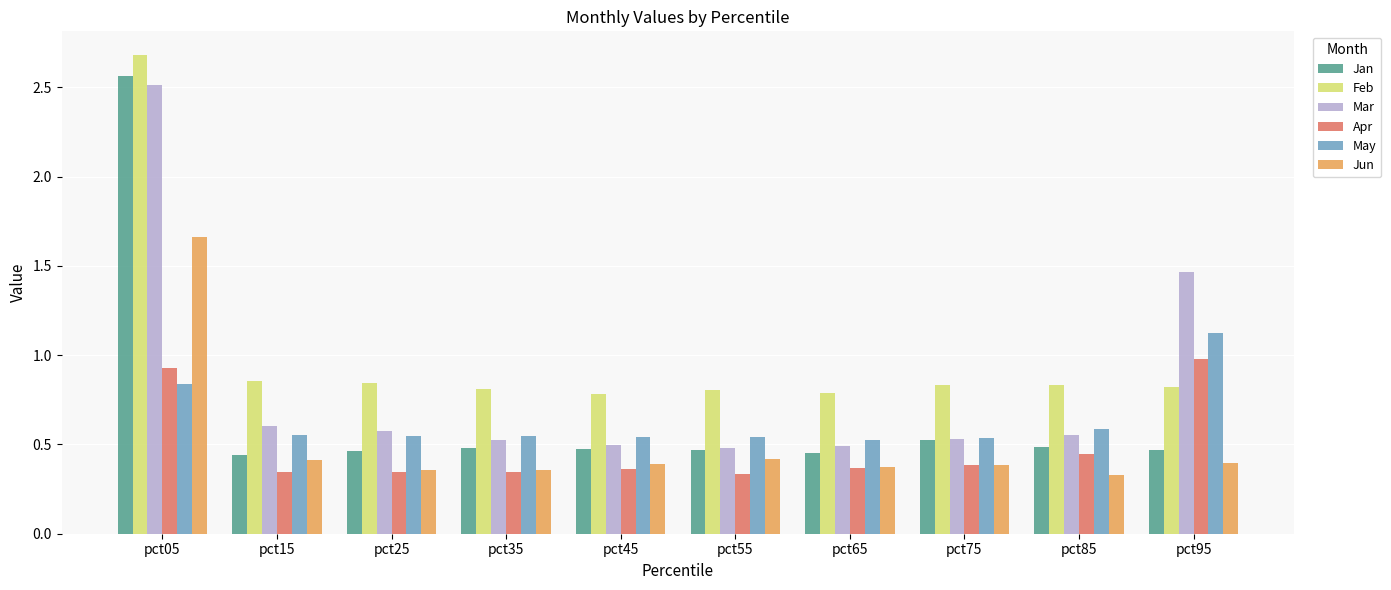

Are the bars horizontal?

No